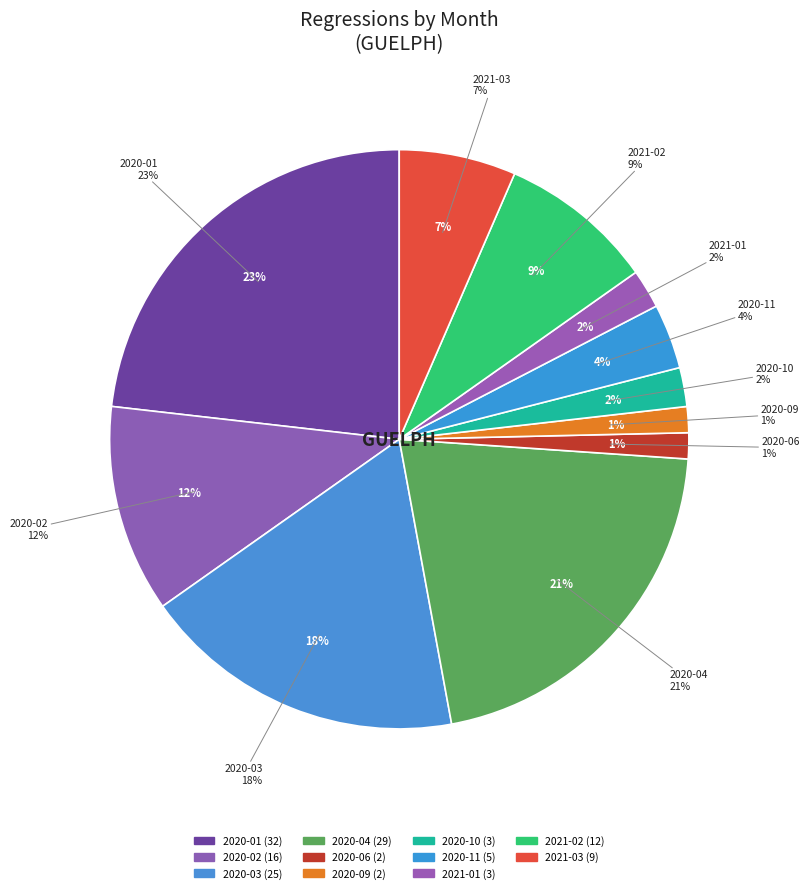

Rank the categories by value from lowest to highest.

2020-06, 2020-09, 2020-10, 2021-01, 2020-11, 2021-03, 2021-02, 2020-02, 2020-03, 2020-04, 2020-01